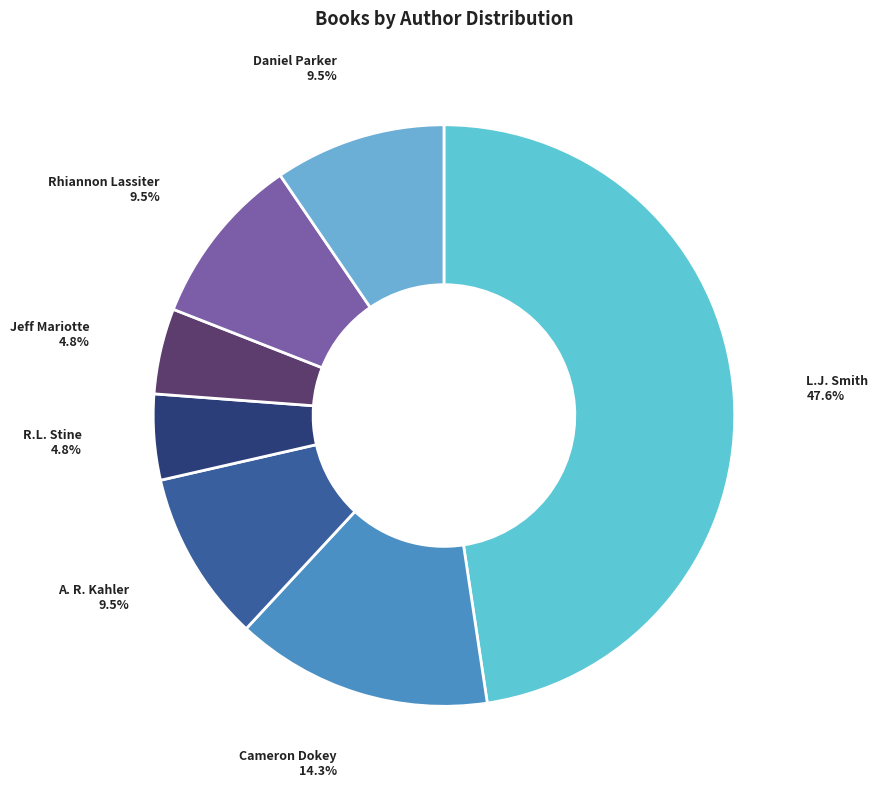

Between R.L. Stine and Cameron Dokey, which is larger?

Cameron Dokey